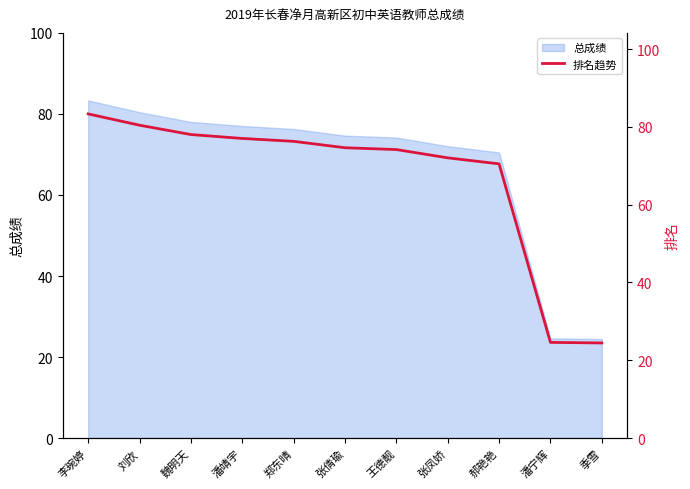

Between 郑东晴 and 刘欣, which is larger?

刘欣